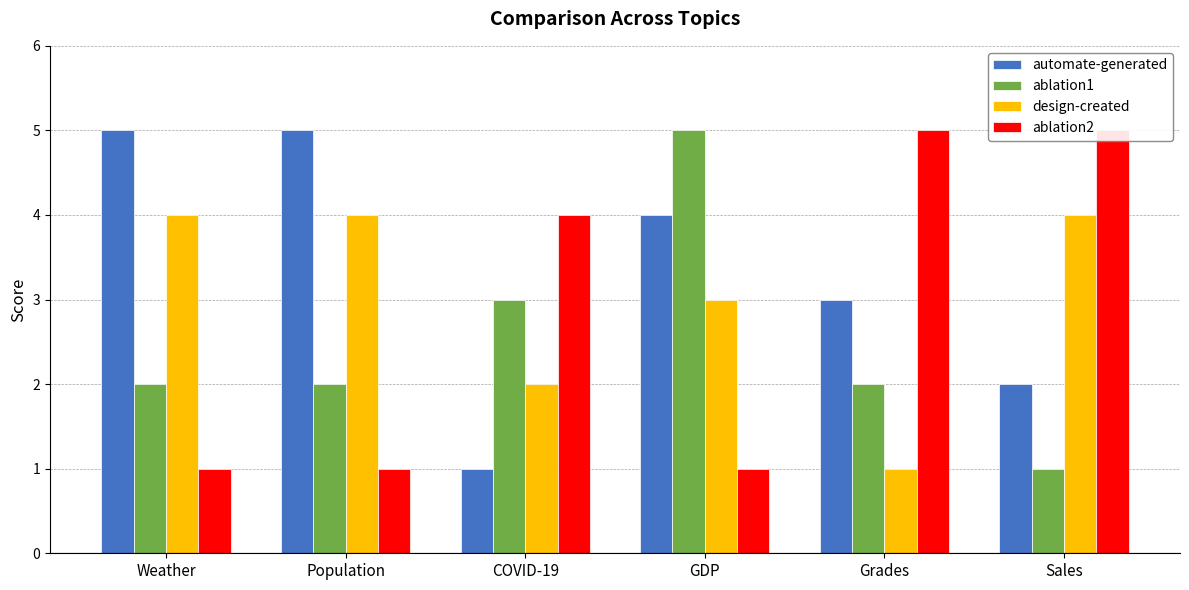

Which series changed the most between Population and Grades?

ablation2